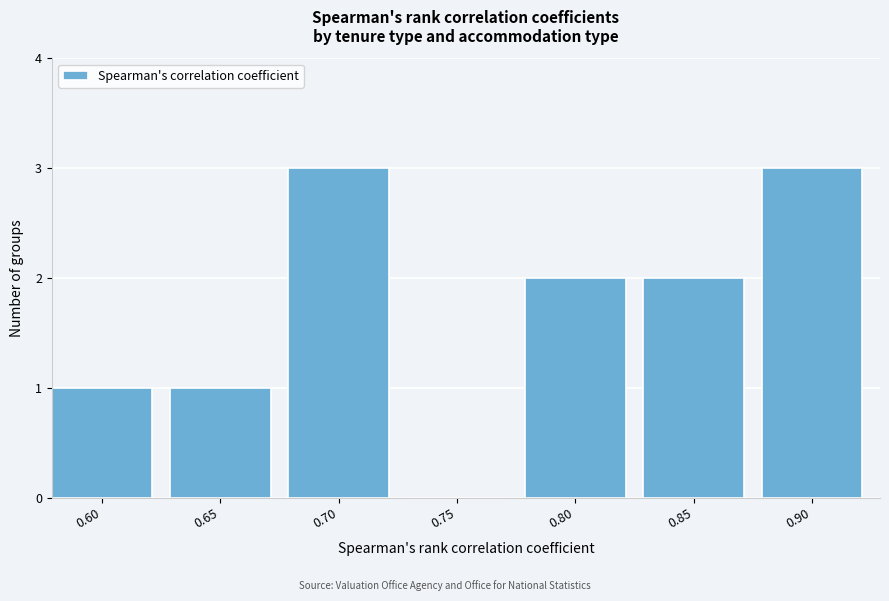

Reading left to right, extract all data points from this chart.

0.60=1	0.65=1	0.70=3	0.75=0	0.80=2	0.85=2	0.90=3